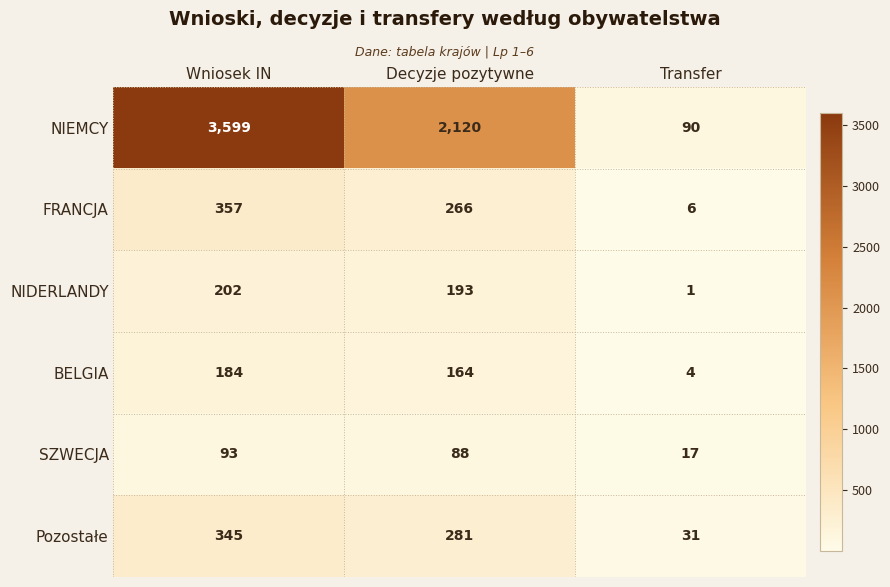

Which series has the largest total across all categories?

NIEMCY